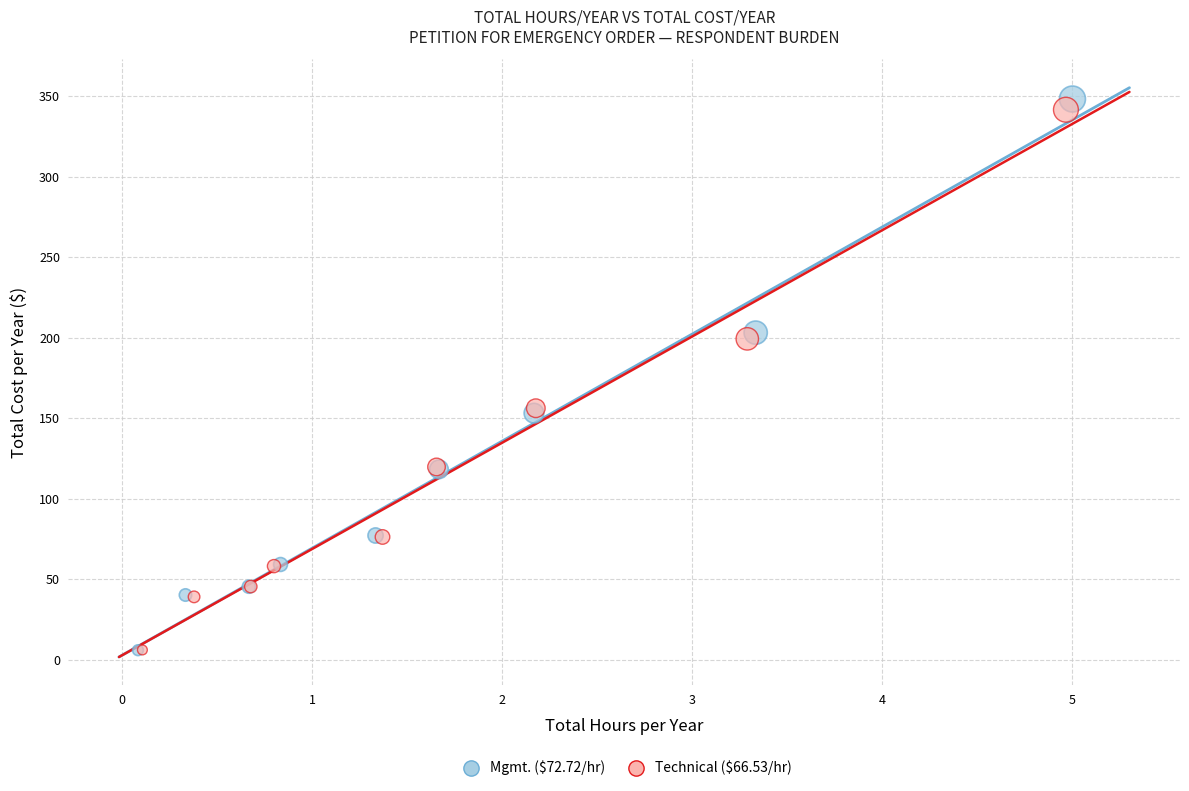

Which series has the largest Y range (max minus min)?

Mgmt. ($72.72/hr)